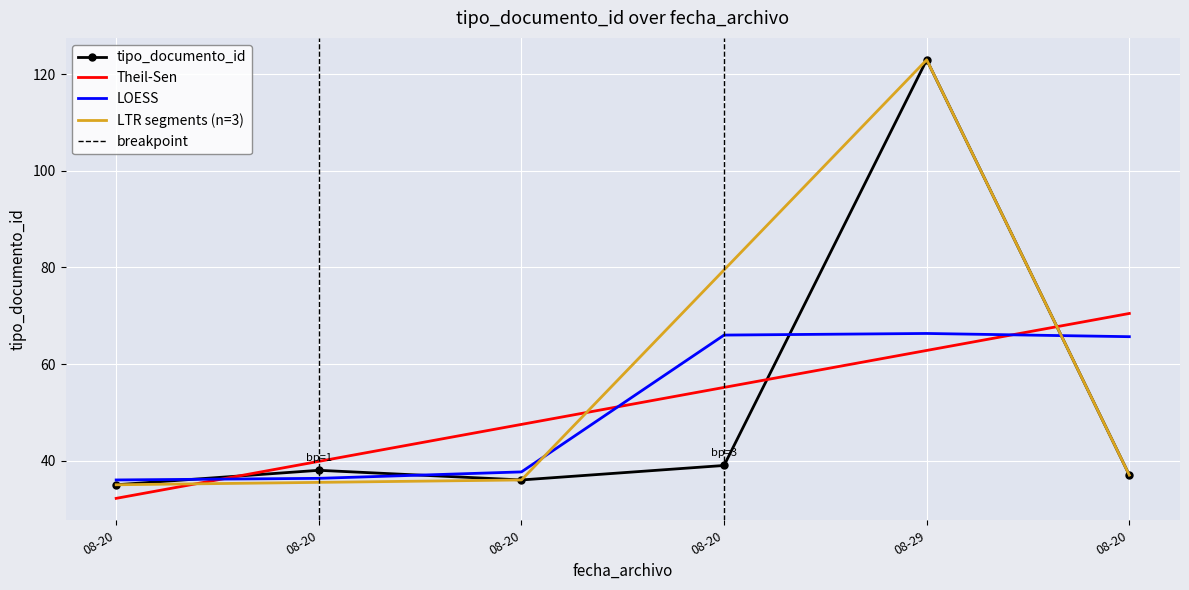

What is the difference between the maximum and minimum values?

88